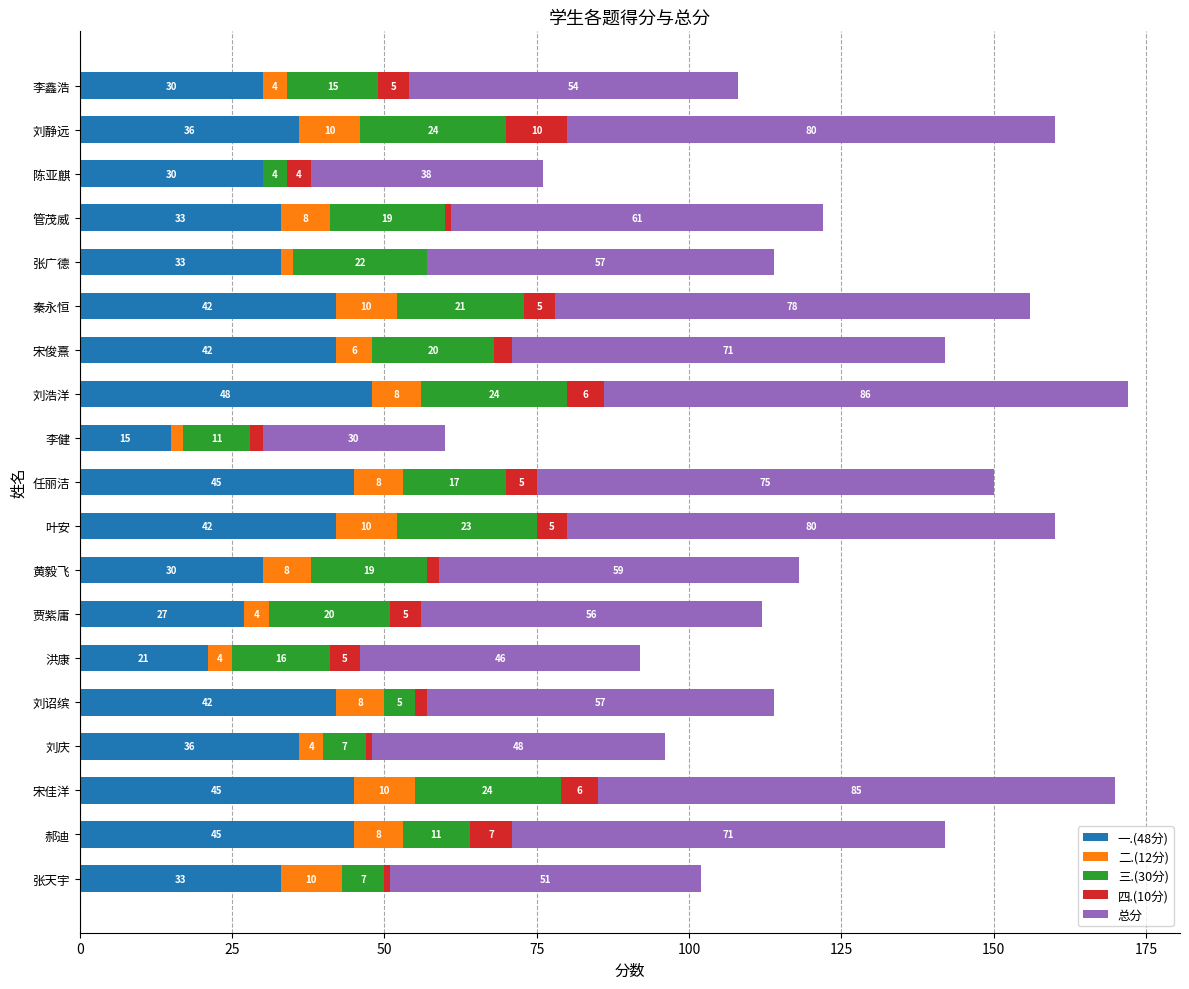

The value of 一.(48分) at 管茂威 is 13. True or false?

False